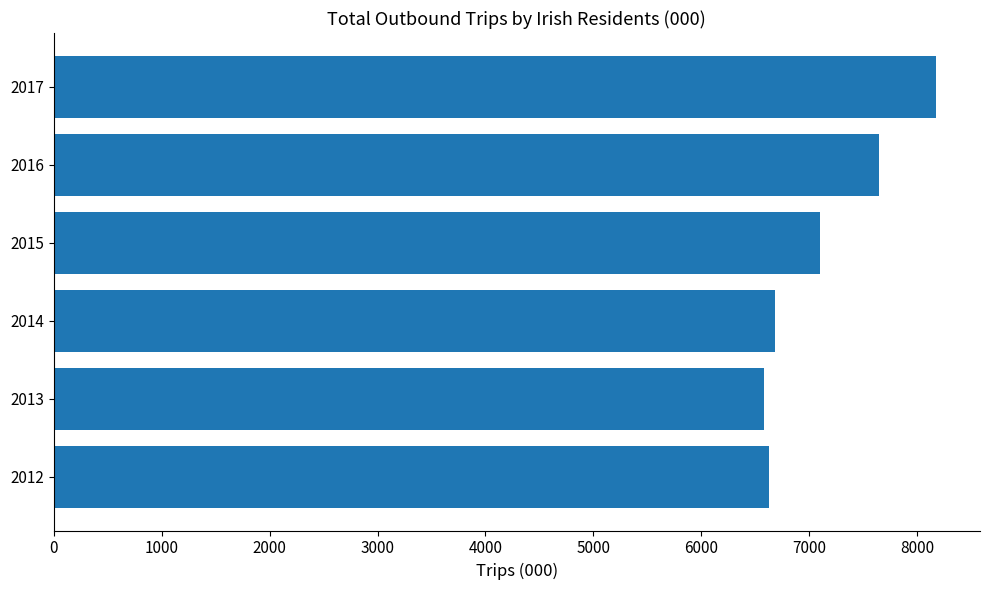

Approximately how many times larger is the value at 2016 compared to 2012?

1.2